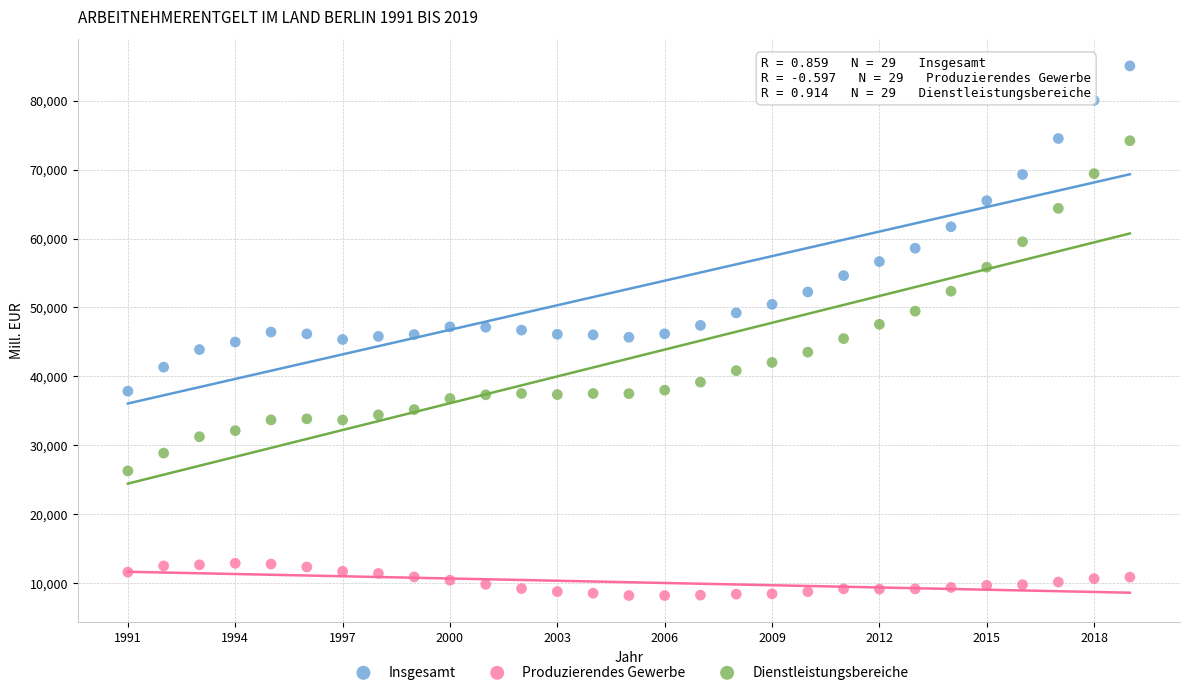

Which series reaches the minimum Y coordinate?

Produzierendes Gewerbe